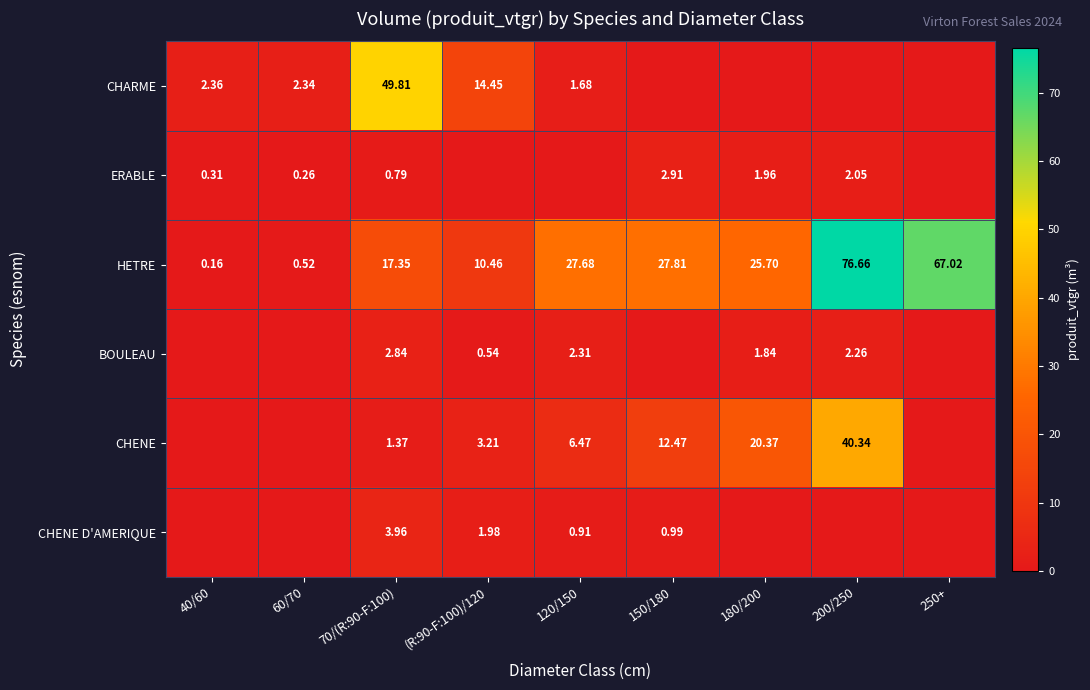

Rank the series at 70/(R:90-F:100) from highest to lowest value.

CHARME, HETRE, CHENE D'AMERIQUE, BOULEAU, CHENE, ERABLE